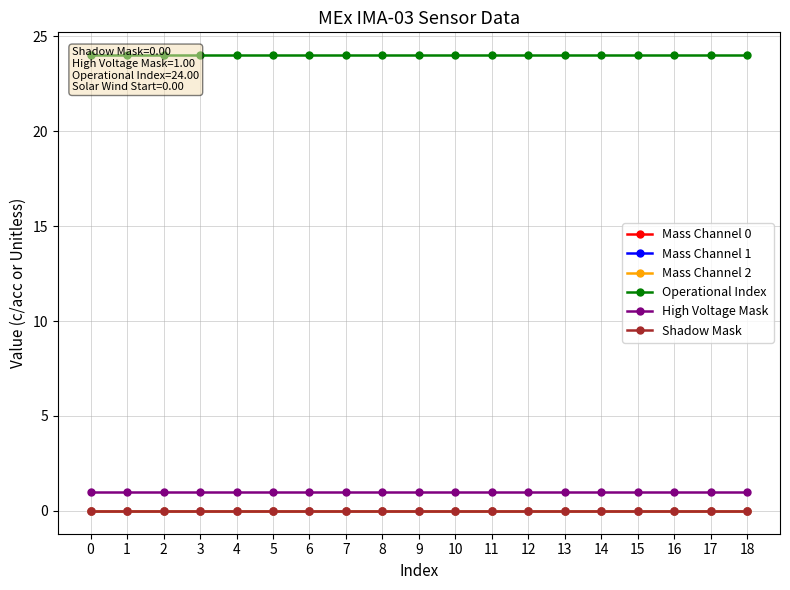

How many lines are shown in the chart?

6